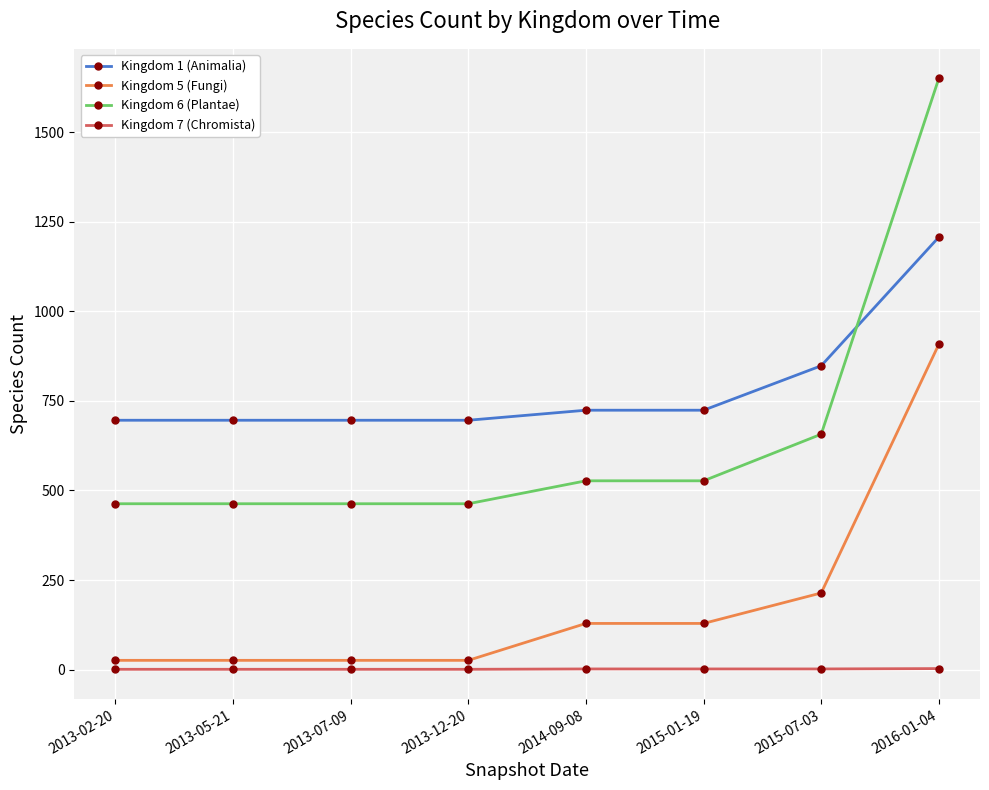

What is the highest value of the Kingdom 5 (Fungi) series?

908